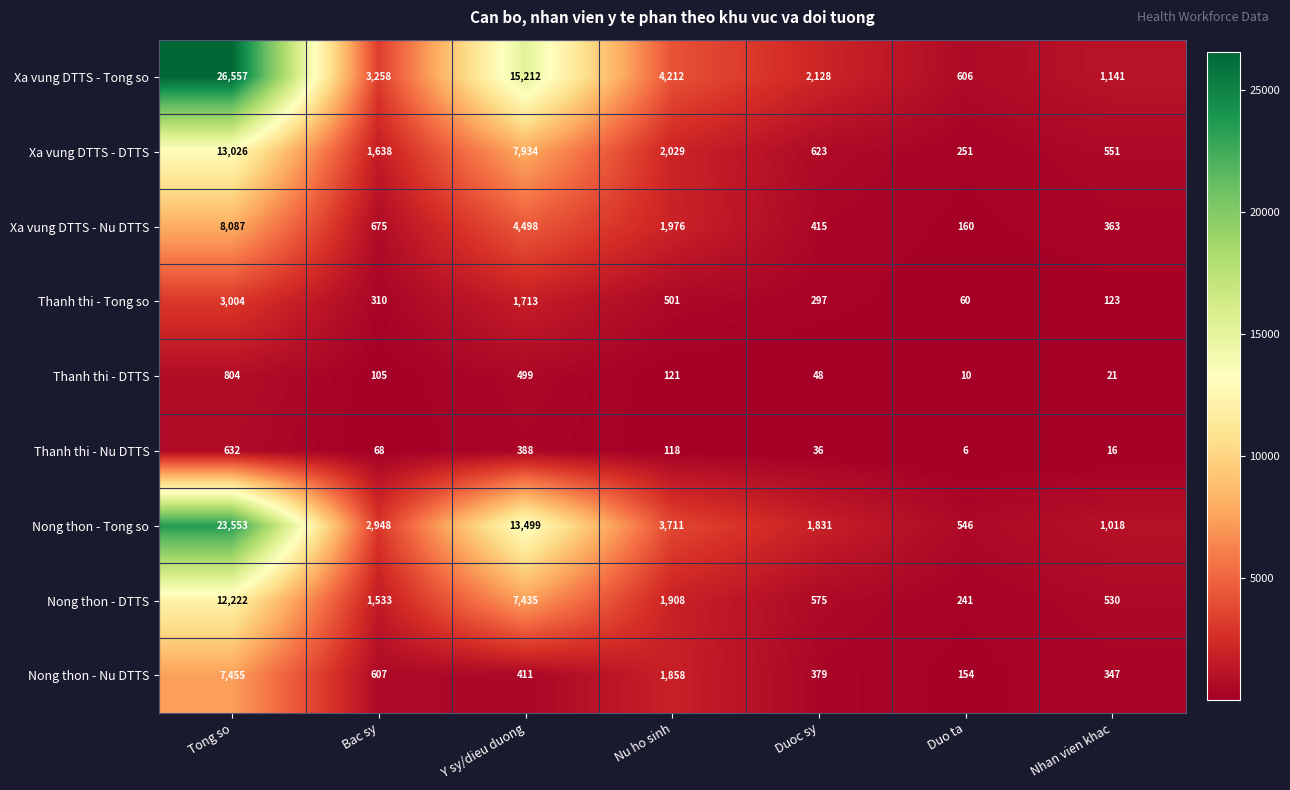

The value of Nong thon - DTTS at Tong so is 4342. True or false?

False